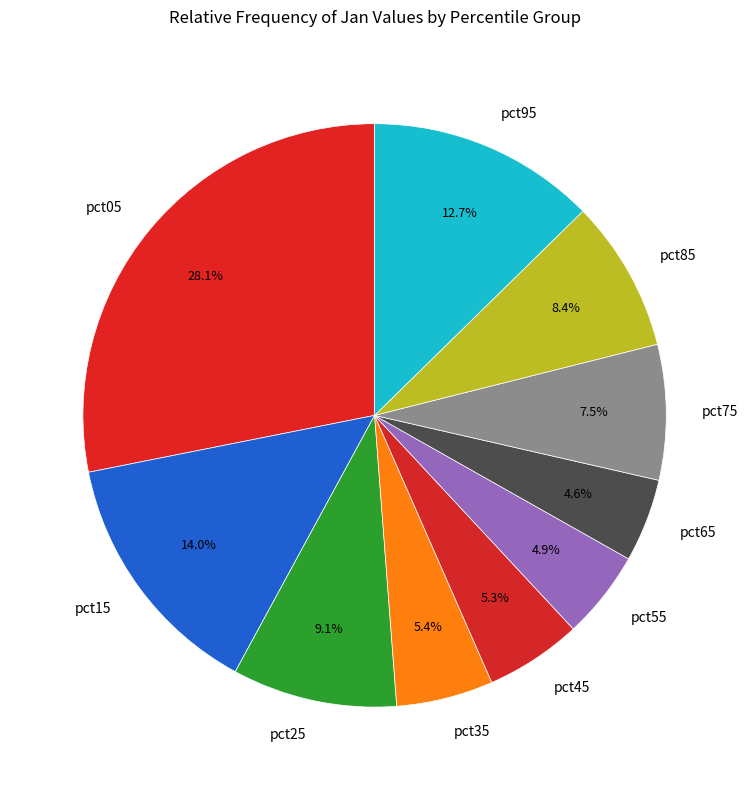

Is there a majority slice in this chart?

No